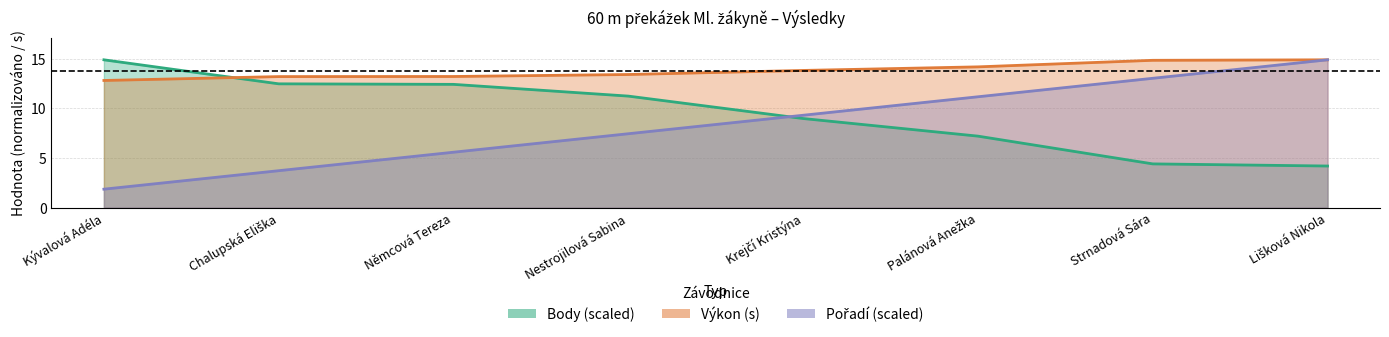

Reading right to left, extract all data points from this chart.

Pořadí: 14.9	13.0	11.2	9.3	7.4	5.6	3.7	1.9
Výkon: 14.9	14.8	14.2	13.8	13.4	13.2	13.2	12.8
Body: 4.2	4.4	7.2	9.0	11.2	12.4	12.5	14.9